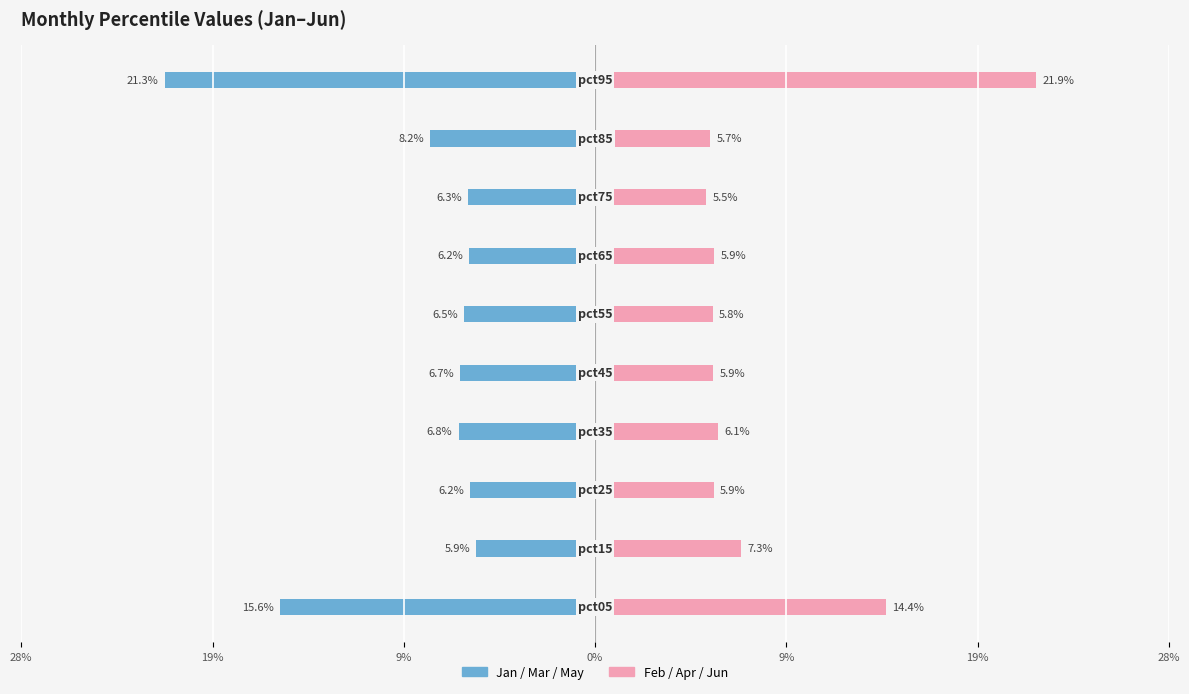

Rank the series by their average value, from lowest to highest.

Jan/Mar/May, Feb/Apr/Jun